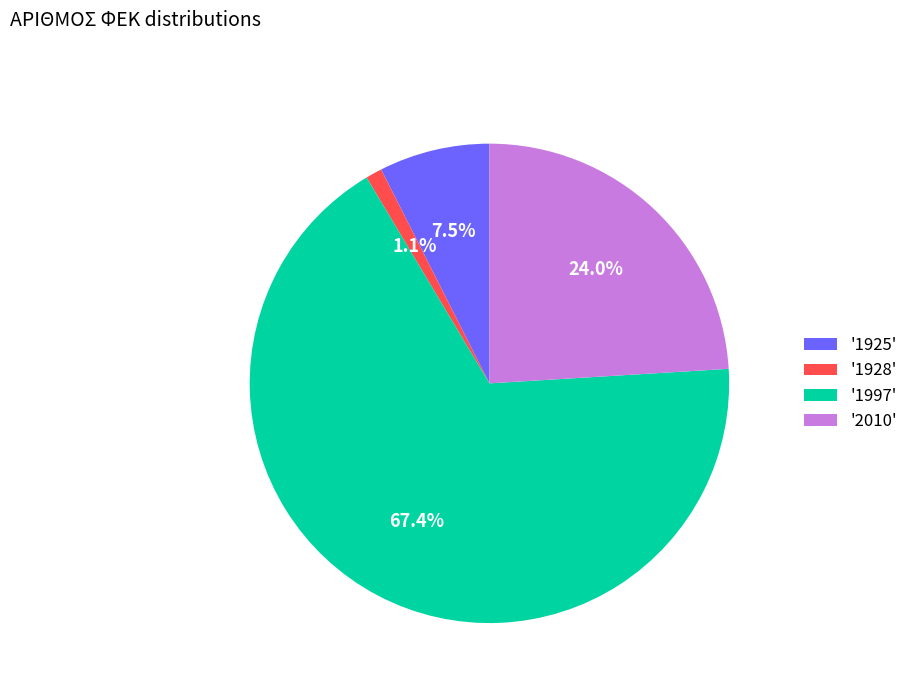

Count the number of slices in the pie.

4